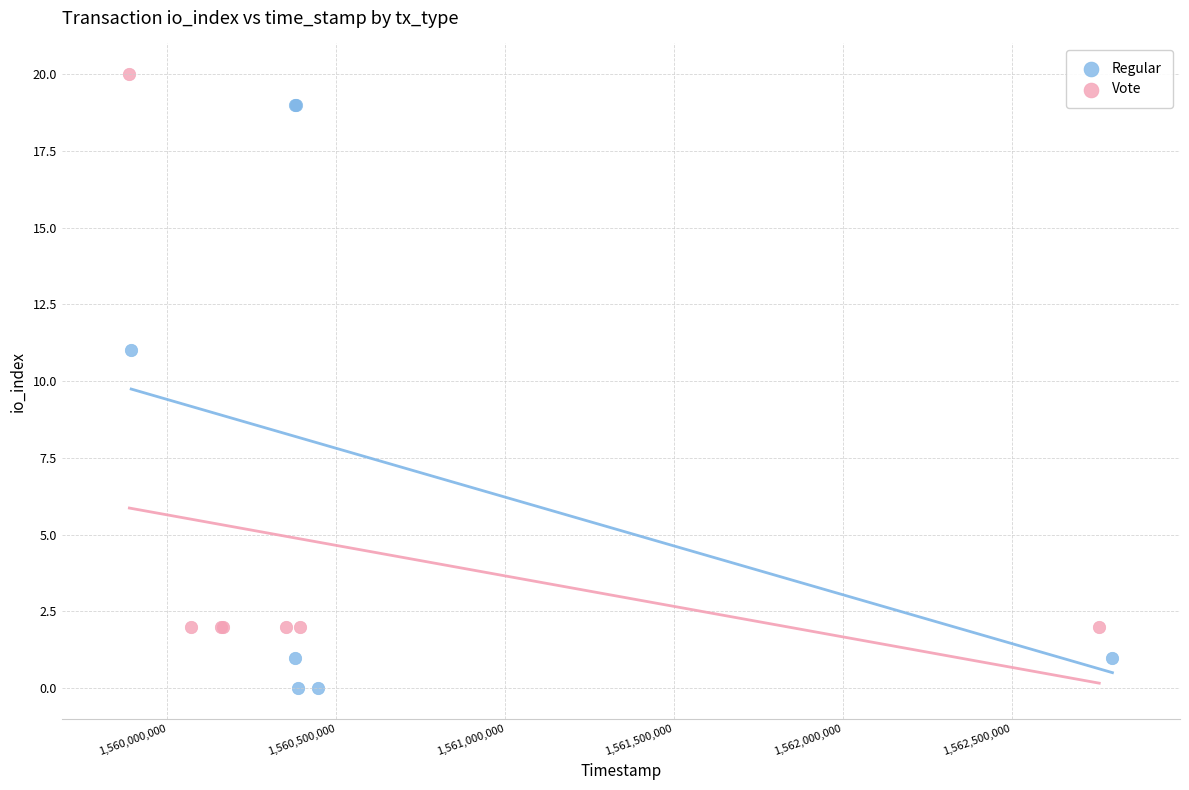

Which series has the widest spread of Y values?

Regular